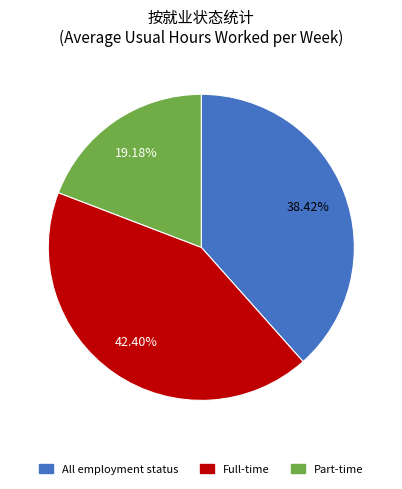

Which slice is the largest?

Full-time